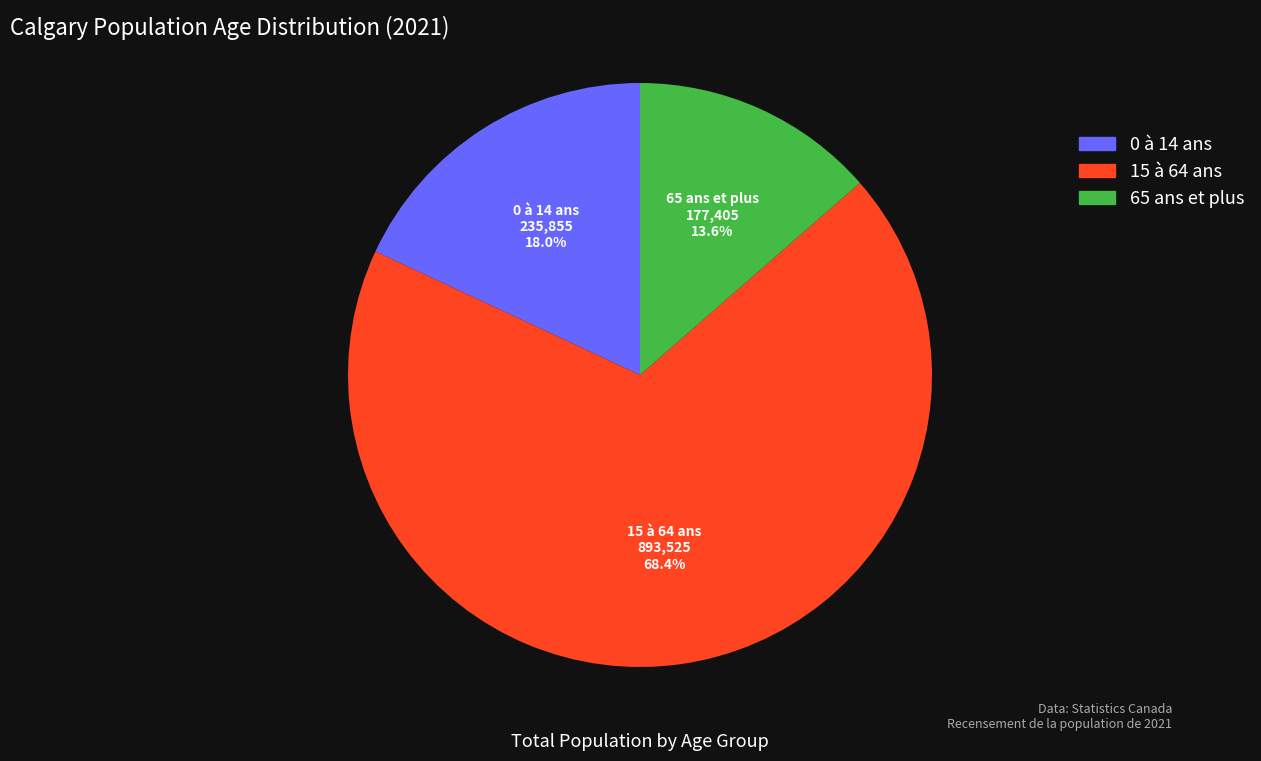

Which slice is the largest?

15 à 64 ans